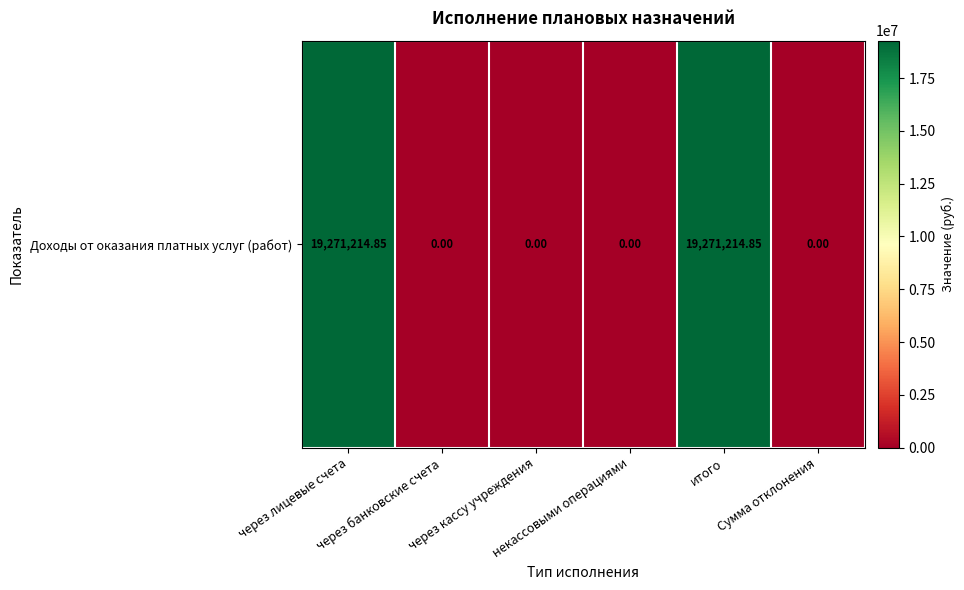

What is the maximum value shown in the chart?

19271214.9